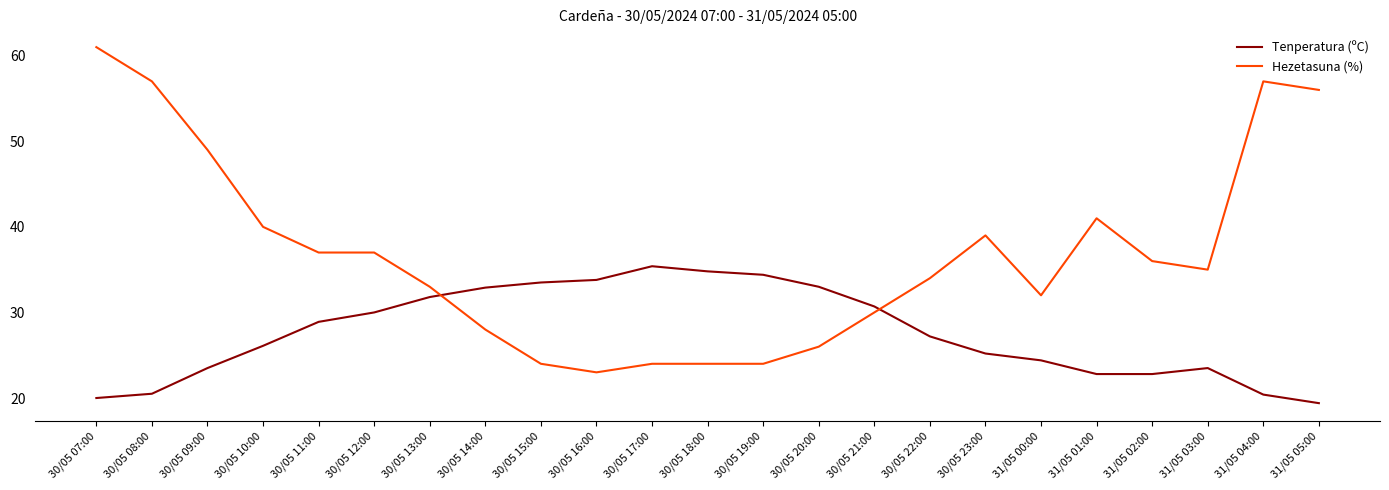

Does the chart have visible grid lines?

No